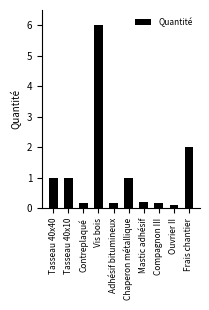

What is the change in value from Tasseau 40x40 to Vis bois?

+5.0